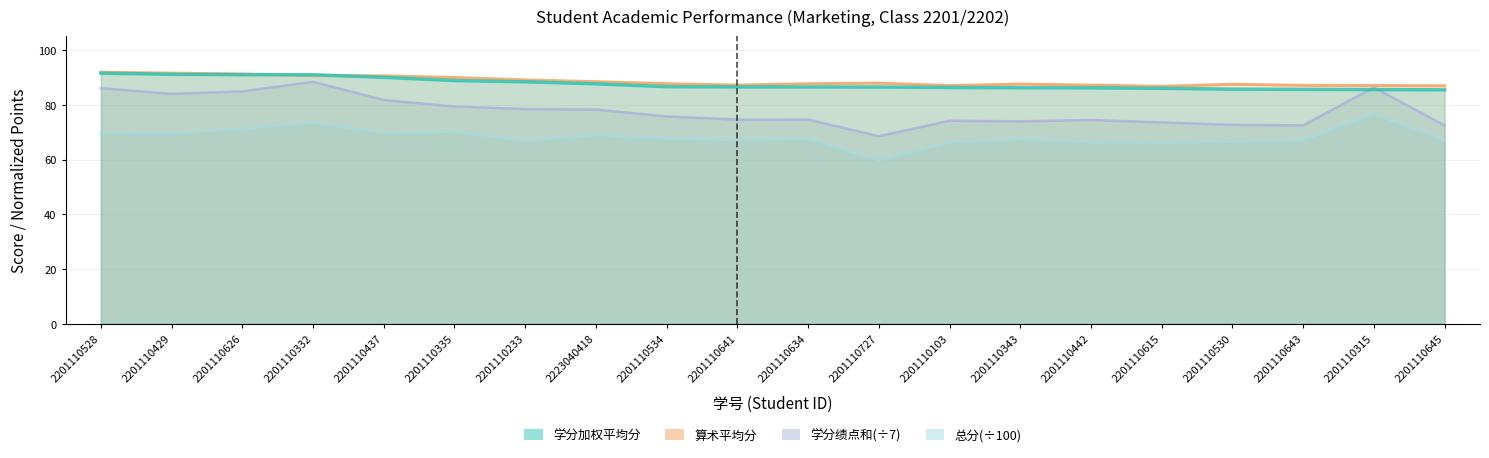

At how many categories does at least one series exceed 71?

20